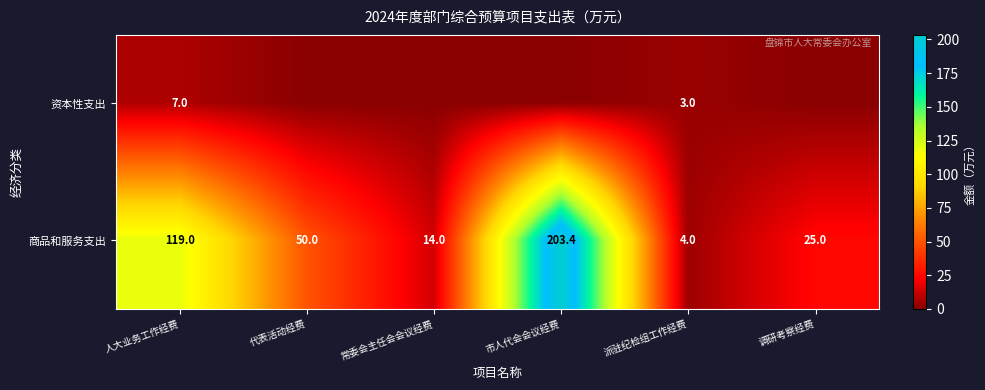

Which category has the lowest value across all series?

代表活动经费